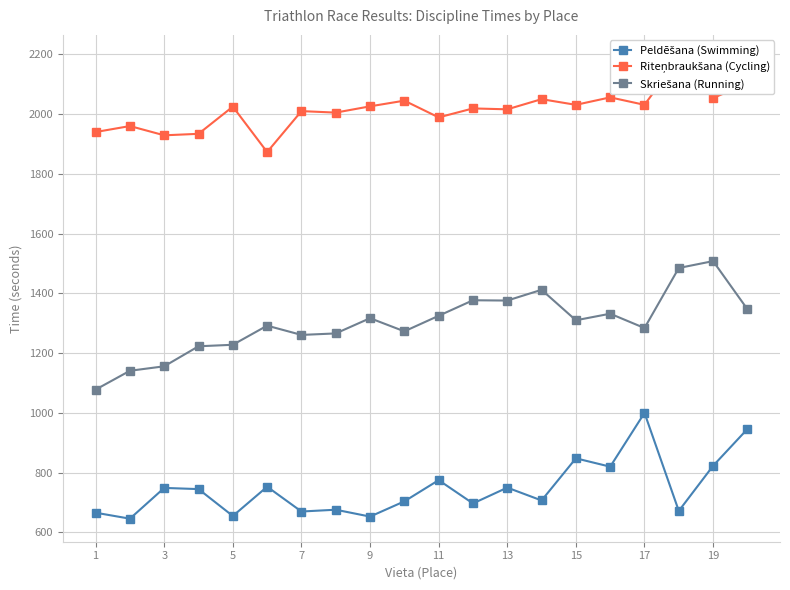

True or false: Peldēšana (Swimming) and Riteņbraukšana (Cycling) intersect in this chart.

False